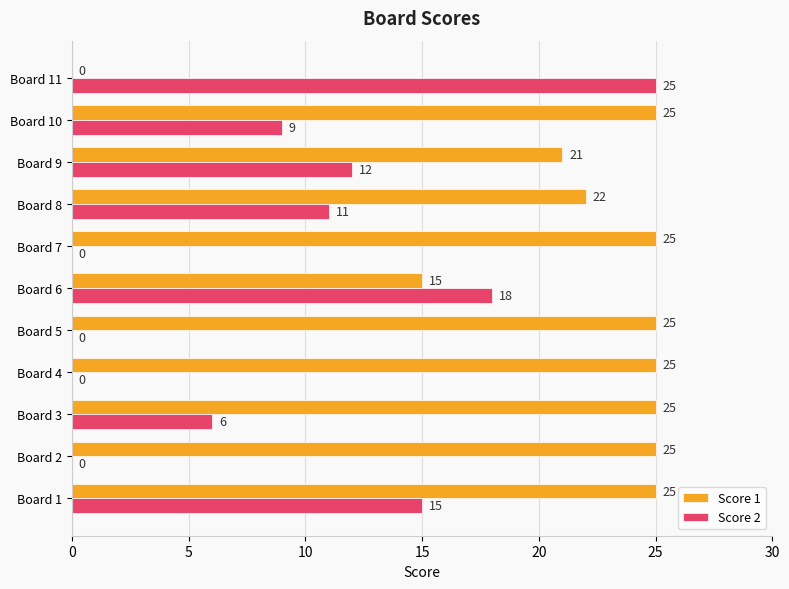

The value of Score 1 at Board 10 is 25. True or false?

True